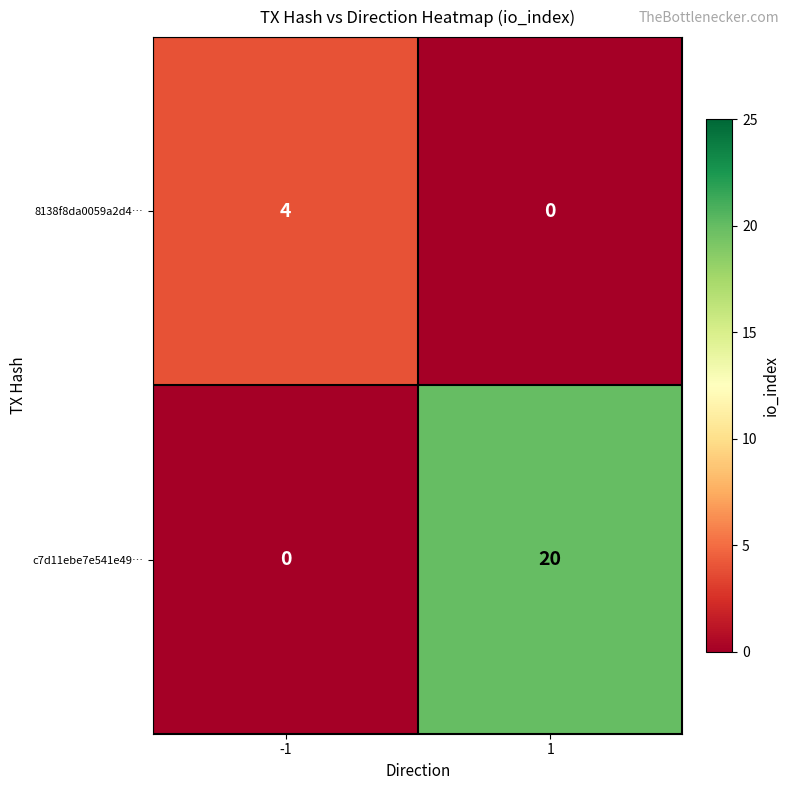

What is the sum of all 8138f8da0059a2d4… values?

4